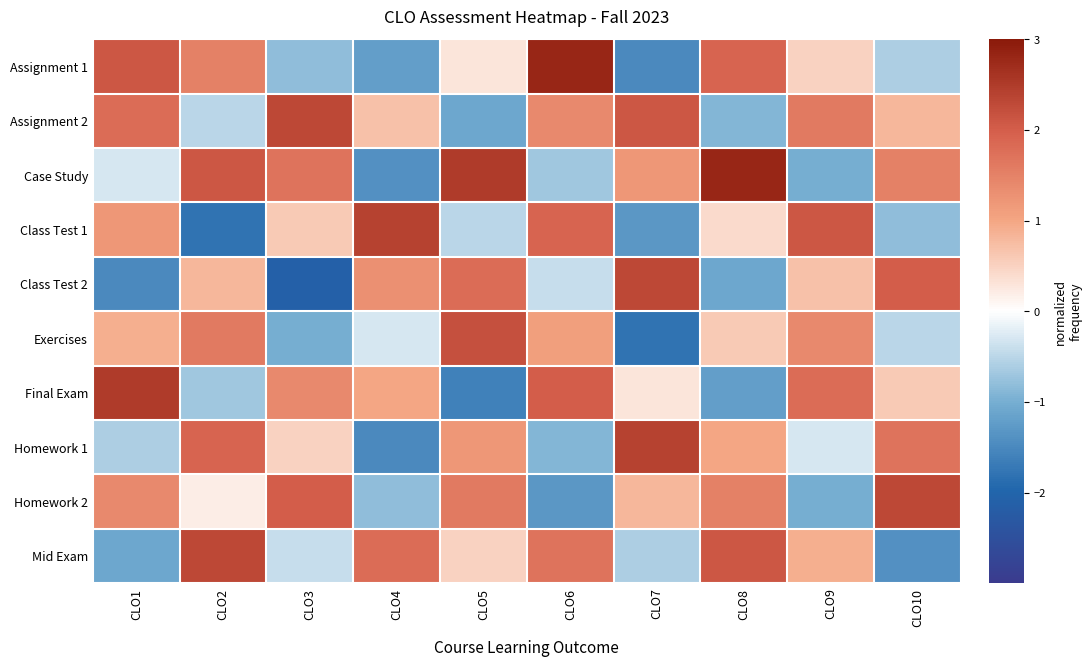

Which series changed the most between CLO1 and CLO10?

Class Test 2